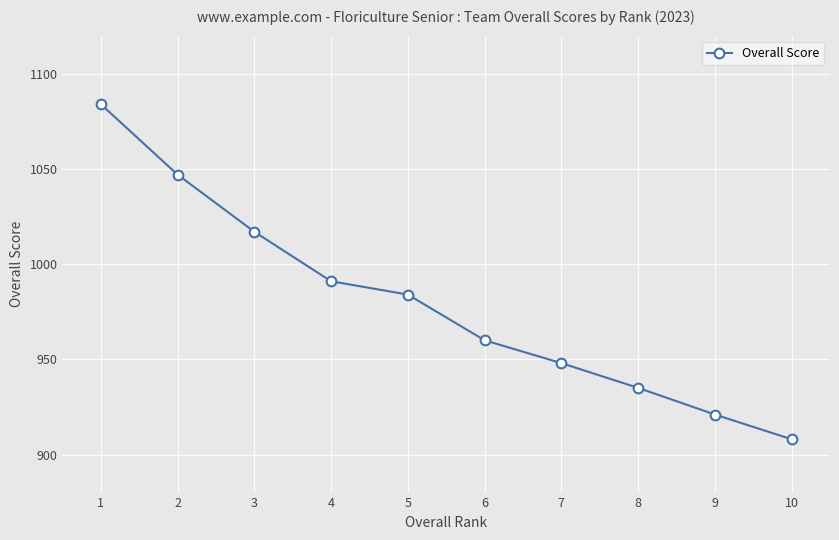

Approximately how many times larger is the value at 8 compared to 6?

1.0